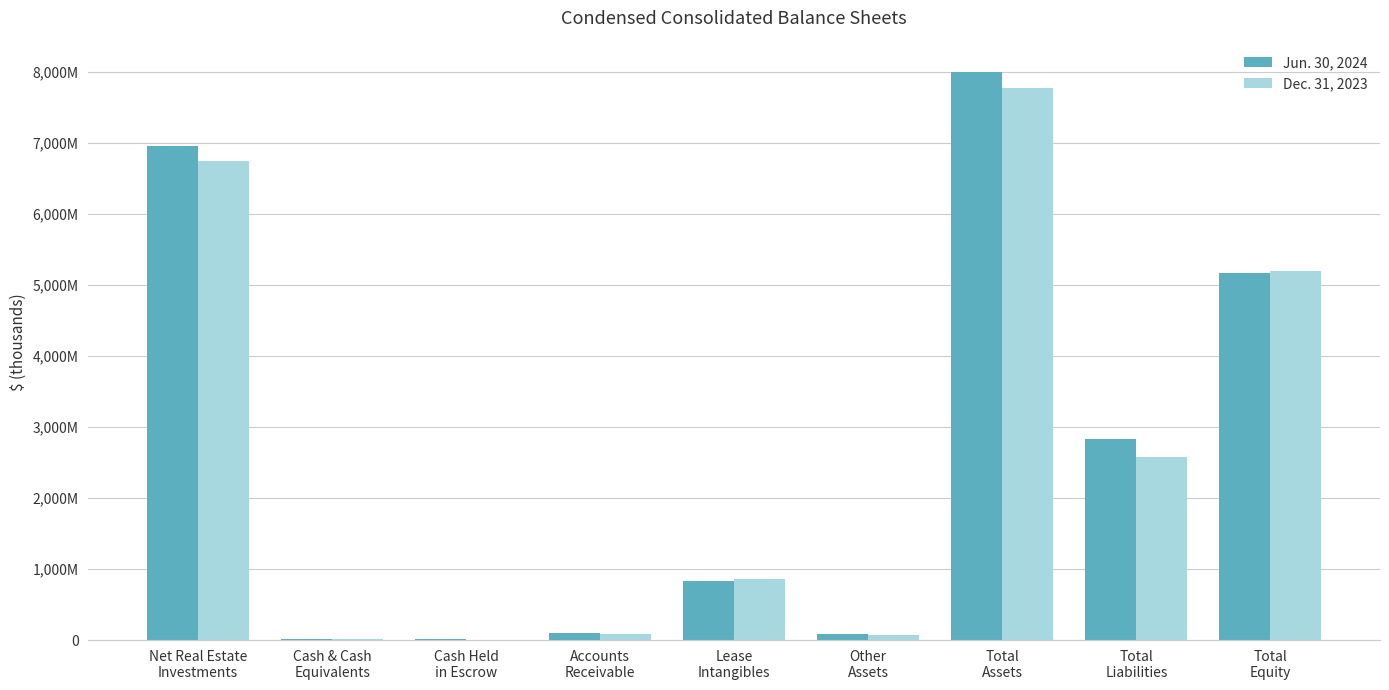

Does the chart contain stacked bars?

No